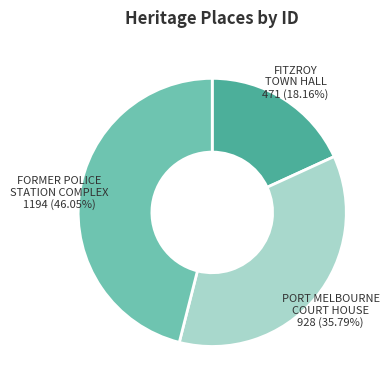

True or false: PORT MELBOURNE COURT HOUSE accounts for 46% of the total.

False